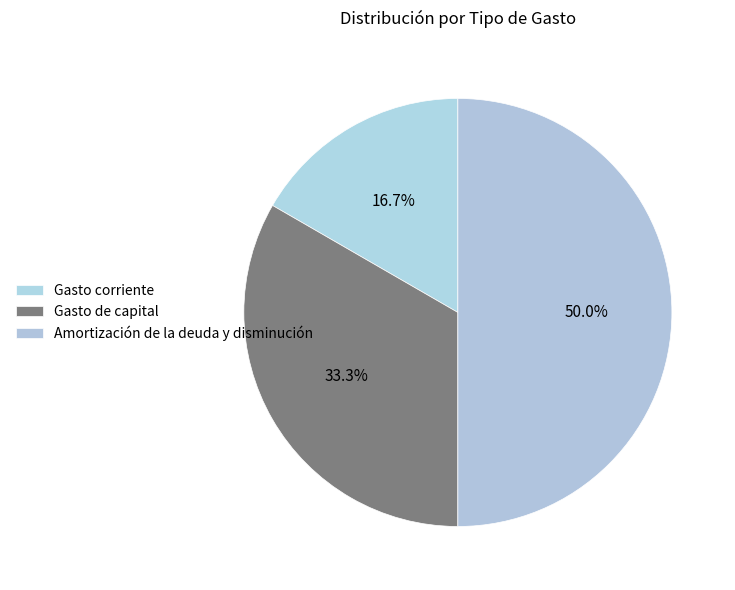

How many slices are in this pie chart?

3